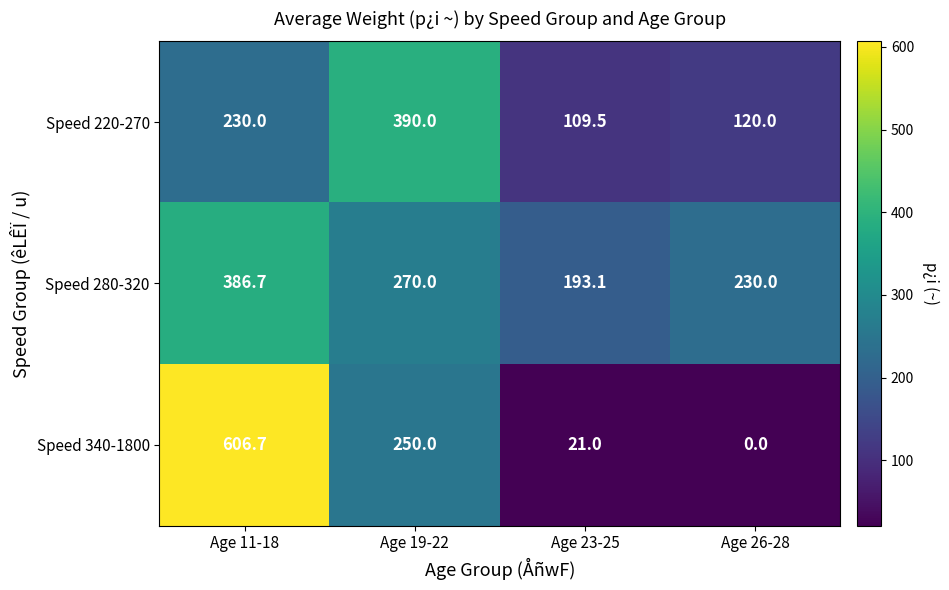

The Speed 340-1800 series shows 935.5 at Age 11-18. True or false?

False